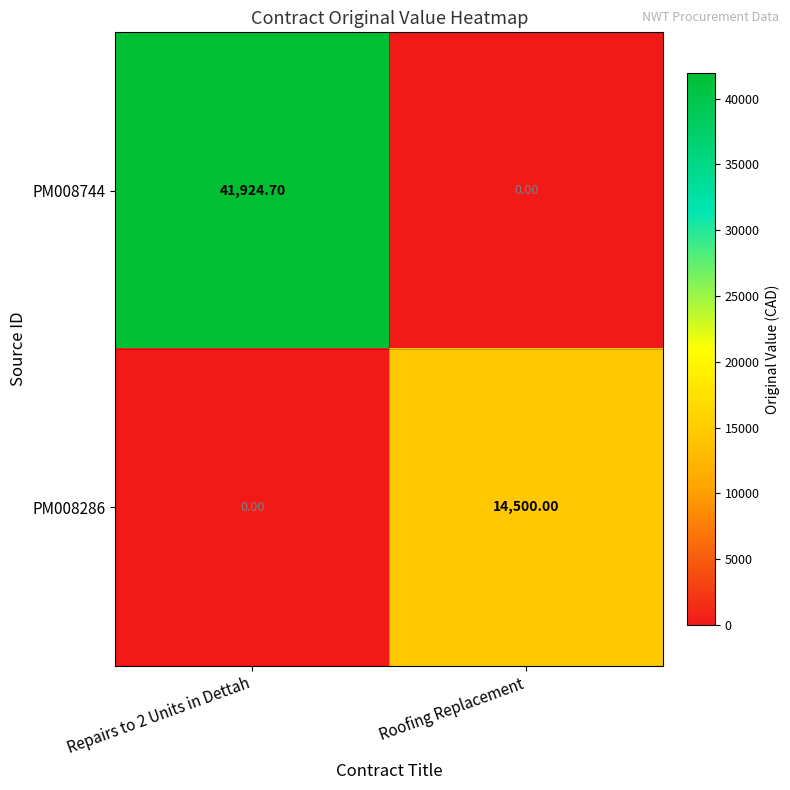

What is the difference between the PM008744 values at Repairs to 2 Units in Dettah and Roofing Replacement?

41924.7